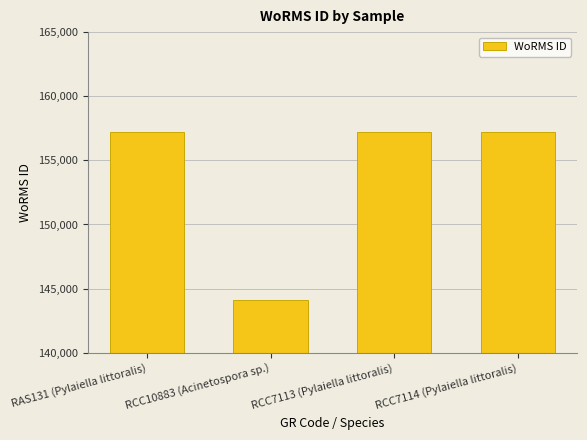

What is the sum of all values?

615658